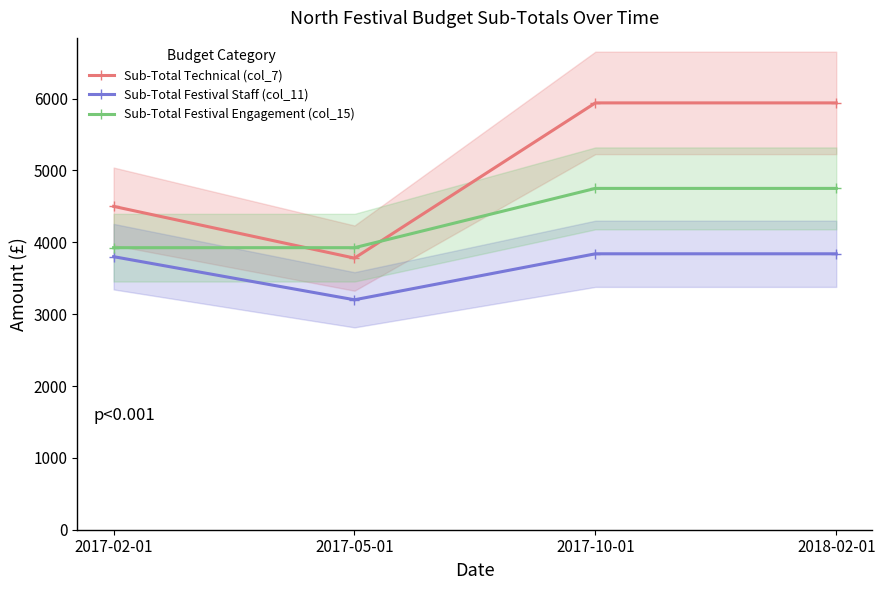

True or false: Sub-Total Technical (col_7) has more than 2 interior local peaks.

False